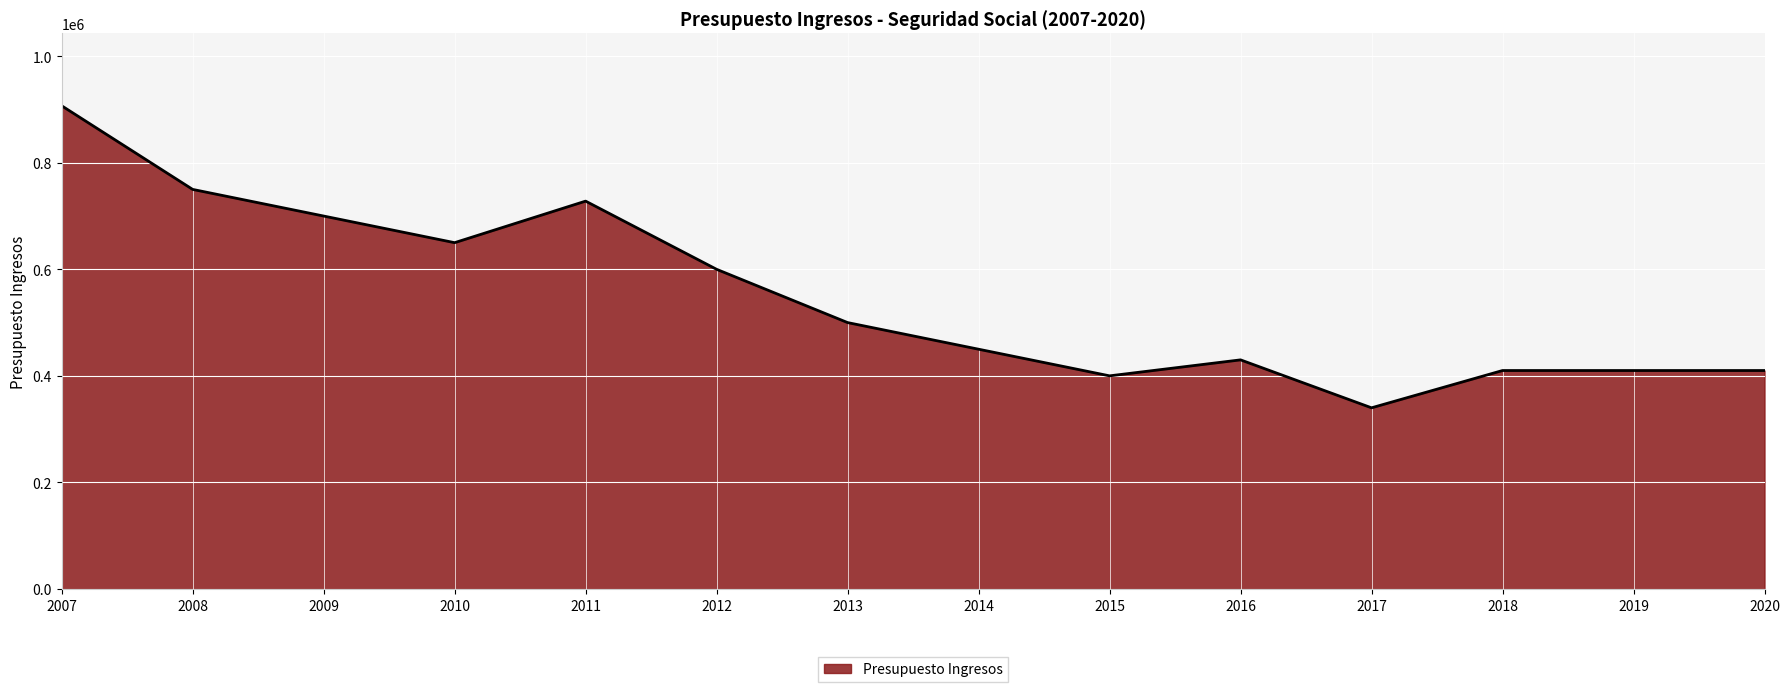

Reading left to right, extract all data points from this chart.

2007=907000	2008=750000	2009=700000	2010=650000	2011=728000	2012=600000	2013=500000	2014=450000	2015=400000	2016=430000	2017=340000	2018=410000	2019=410000	2020=410000